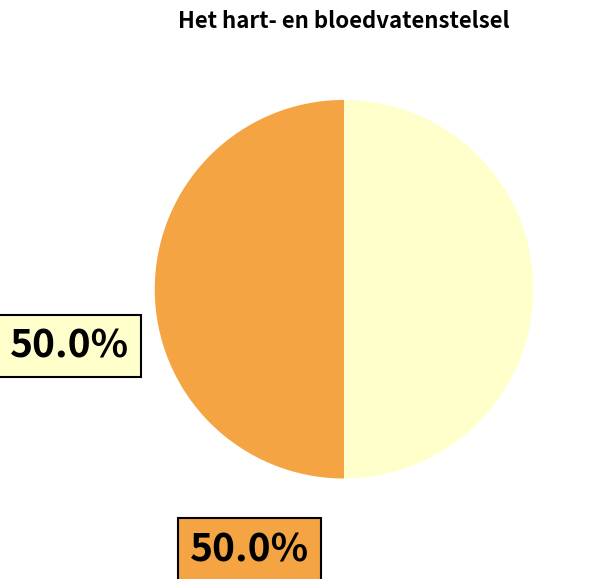

How many slices are in this pie chart?

2